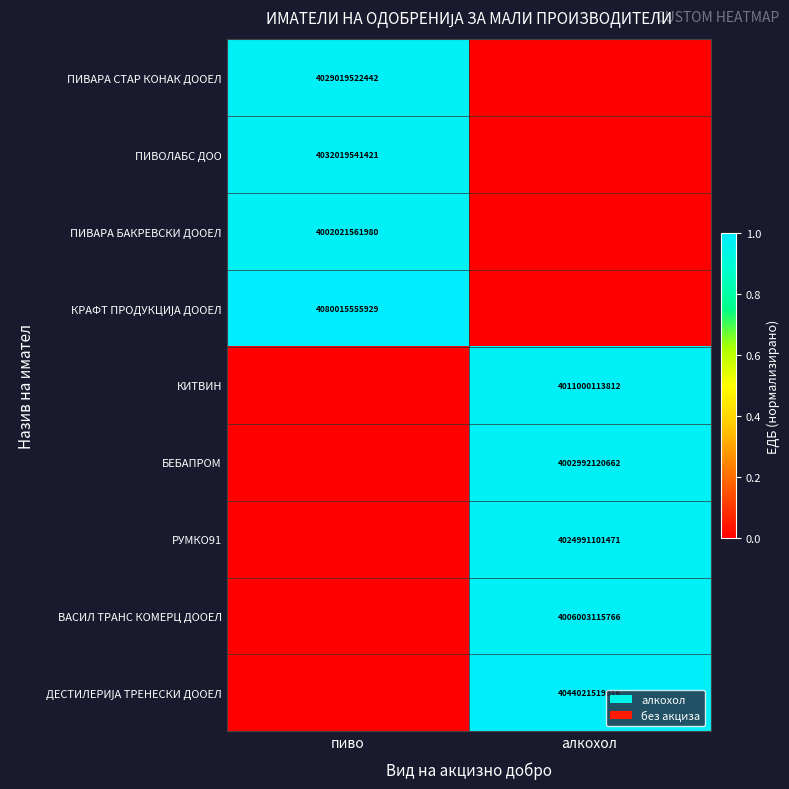

True or false: ПИВАРА БАКРЕВСКИ ДООЕЛ has a value of 7102533002619 at пиво.

False